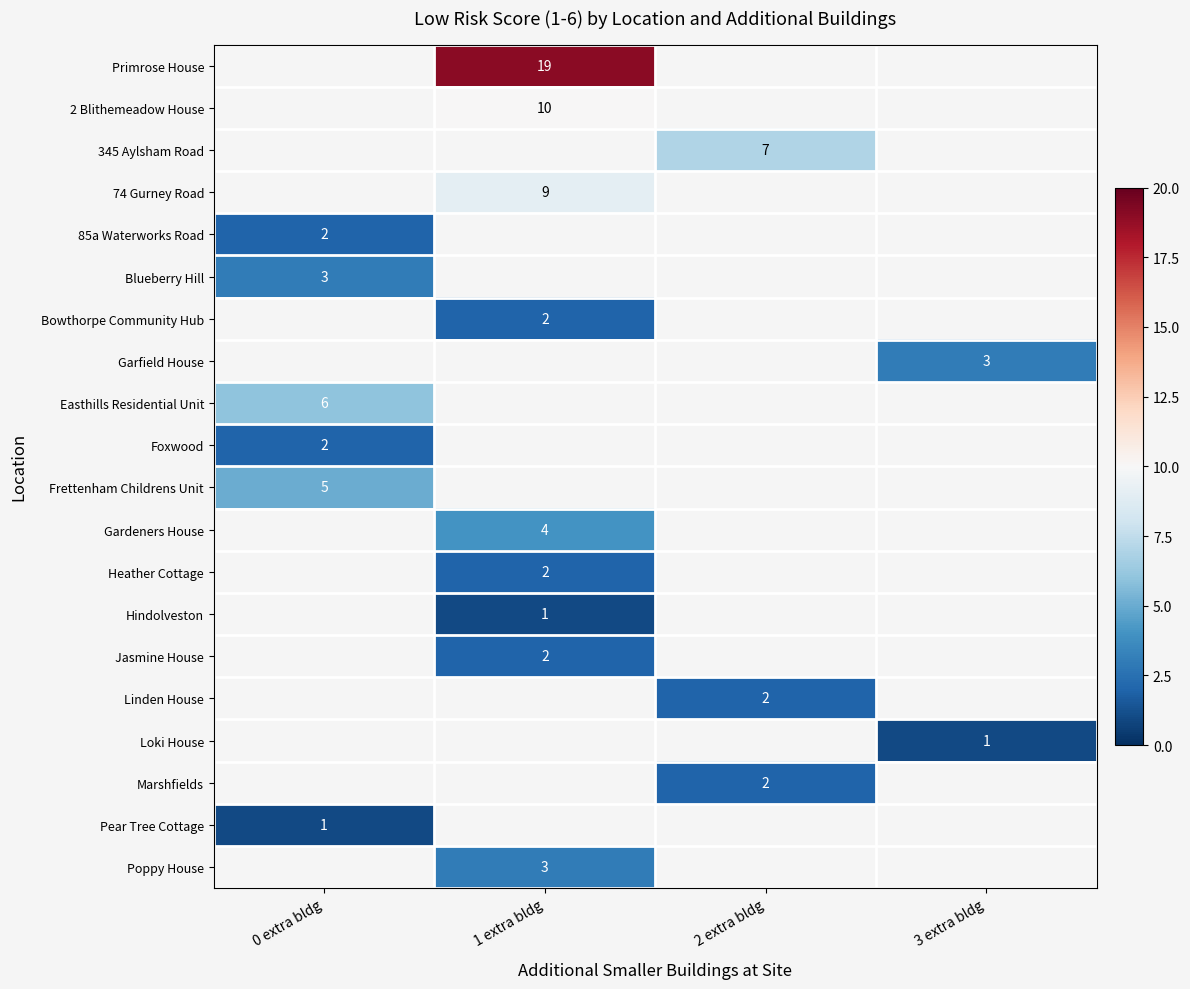

The value of 345 Aylsham Road at 2 extra bldg is 7. True or false?

True